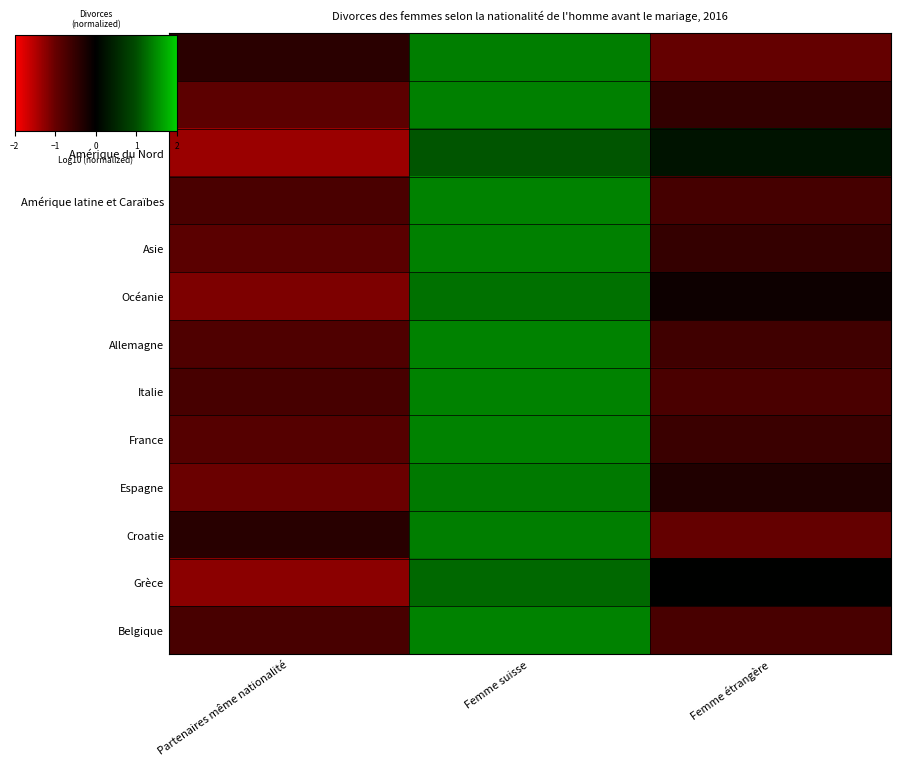

Which series has the widest spread of values?

Grèce